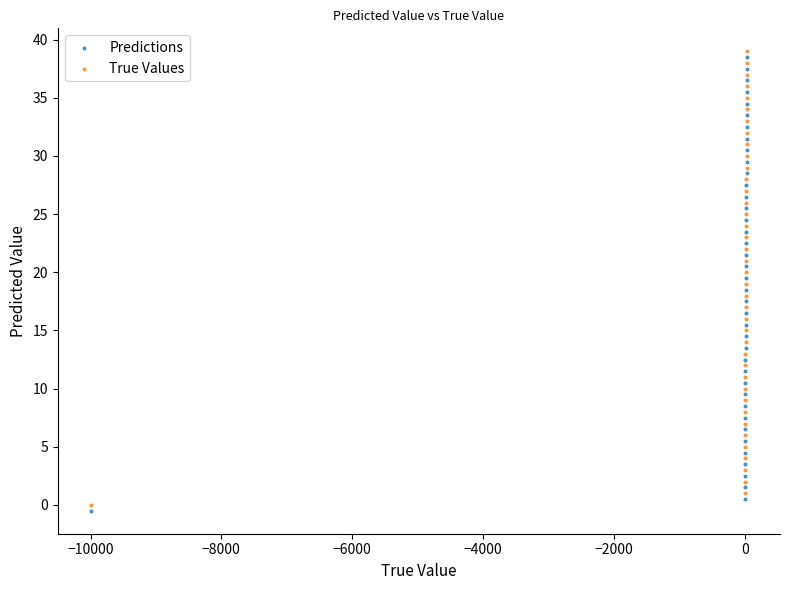

Which series contains the highest Y value?

True Values